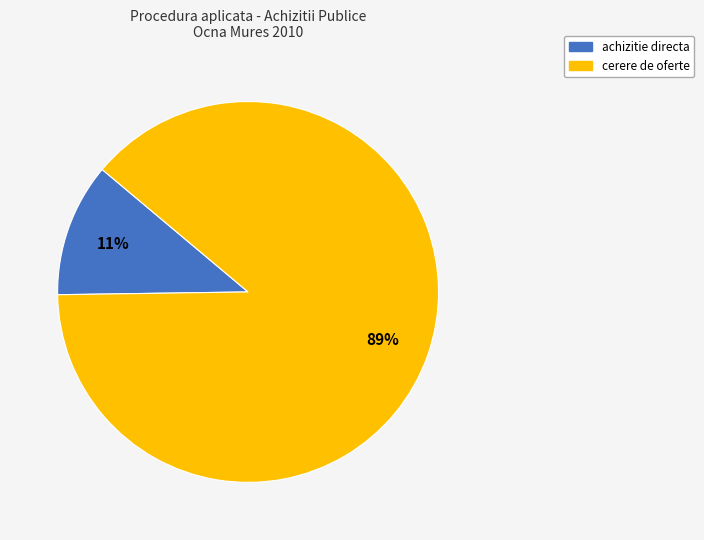

To the nearest percent, what is the average slice percentage?

50%